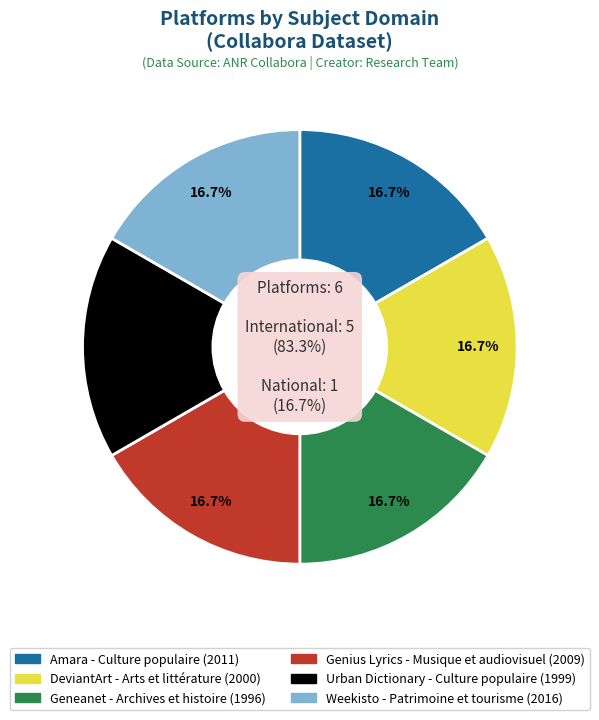

To the nearest percent, what portion does Urban Dictionary represent?

17%